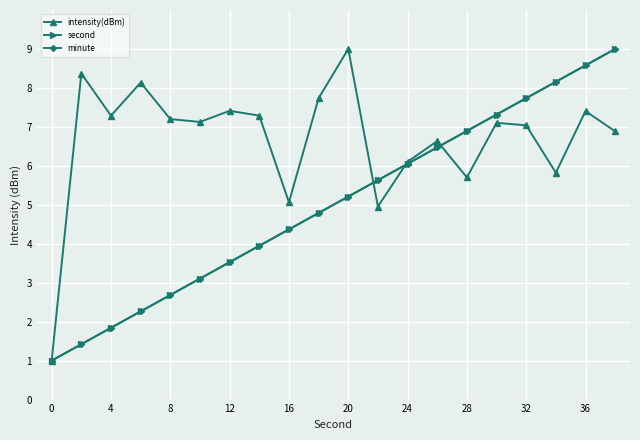

How many intersections are there between second and intensity(dBm)?

3